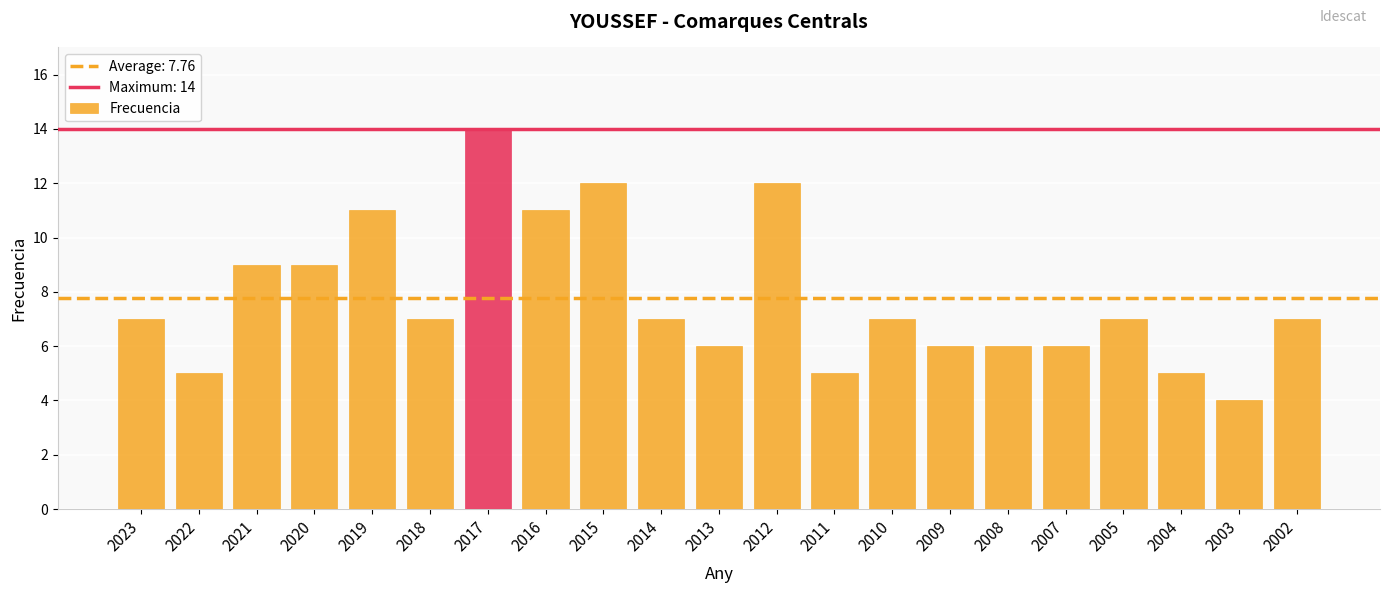

How many distinct data groups are displayed?

1